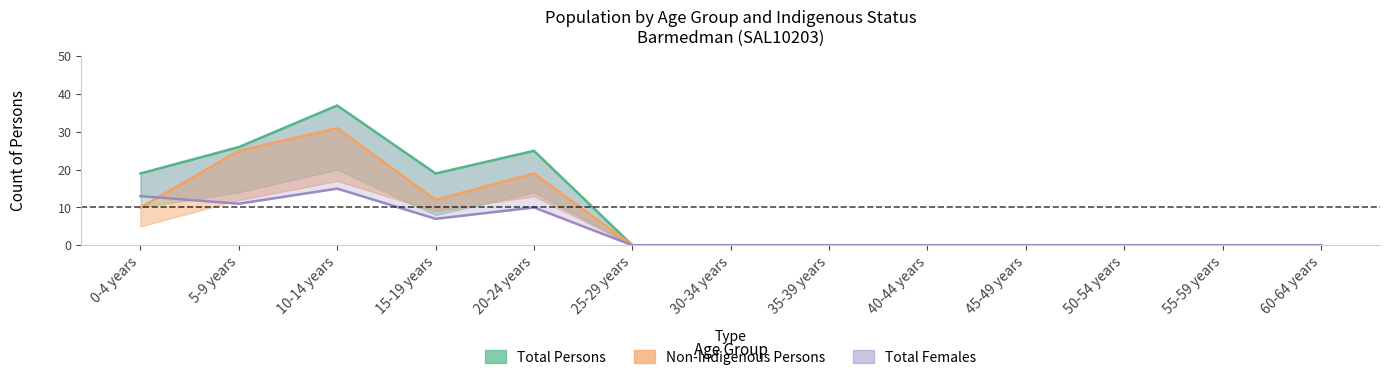

Does the chart display data point markers on the line(s)?

No